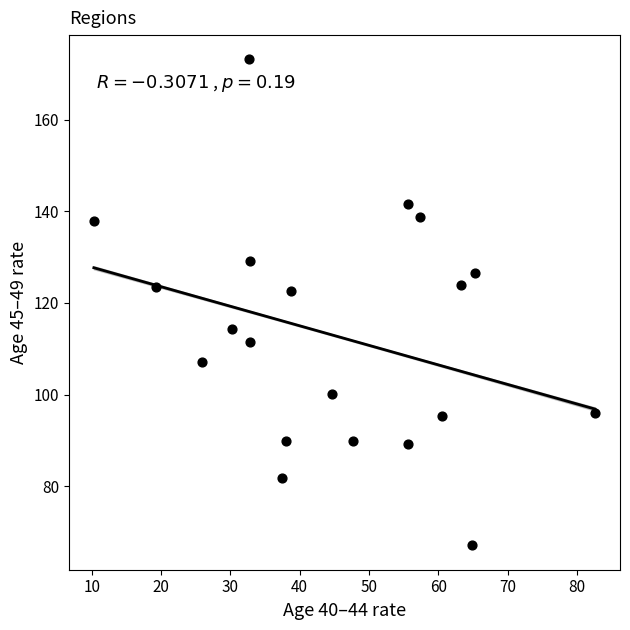

What is the range of Y values (max minus min)?

106.0